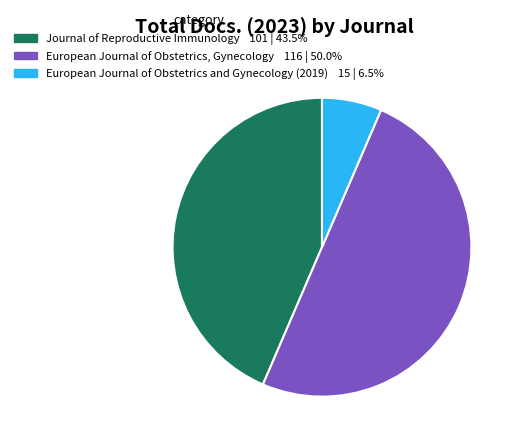

Which category has the biggest portion of the pie?

European Journal of Obstetrics, Gynecology